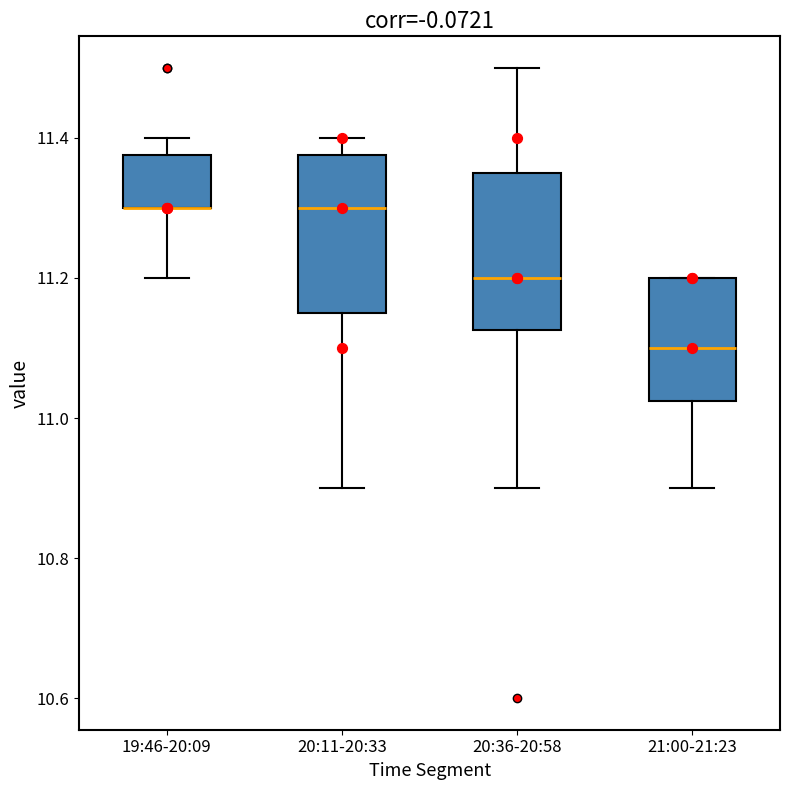

Where is the upper edge of the box for 20:11-20:33 on the y-axis? The values are not printed on the chart, so give them approximately, as read against the axis.

11.38